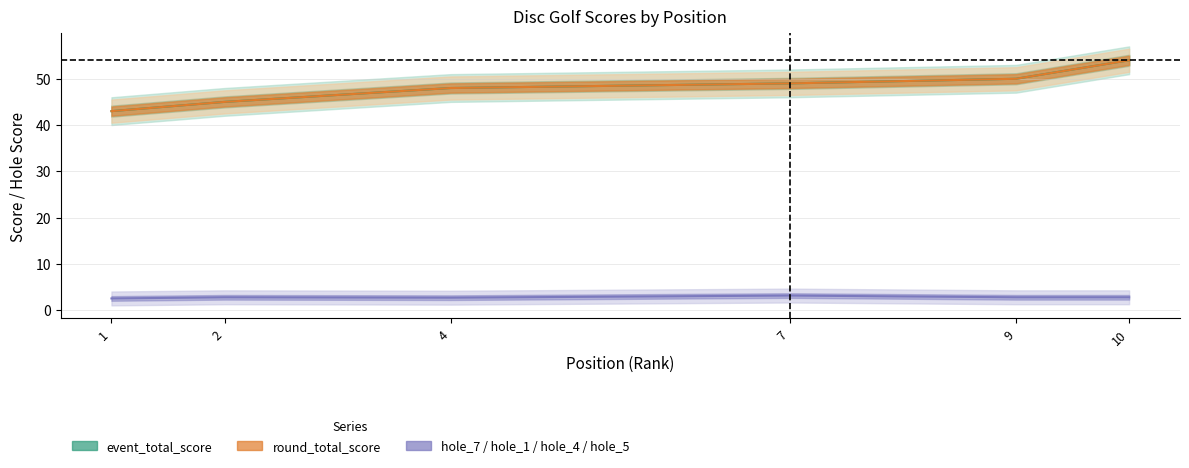

Which series has the largest total across all categories?

event_total_score